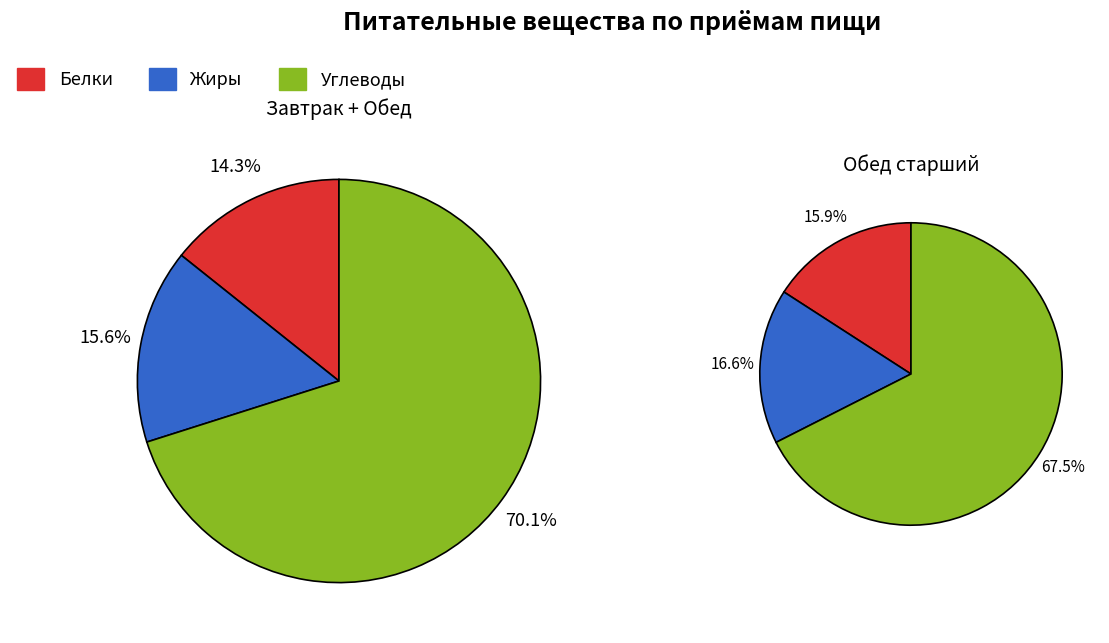

To the nearest percent, what percentage of the pie is 1?

17%